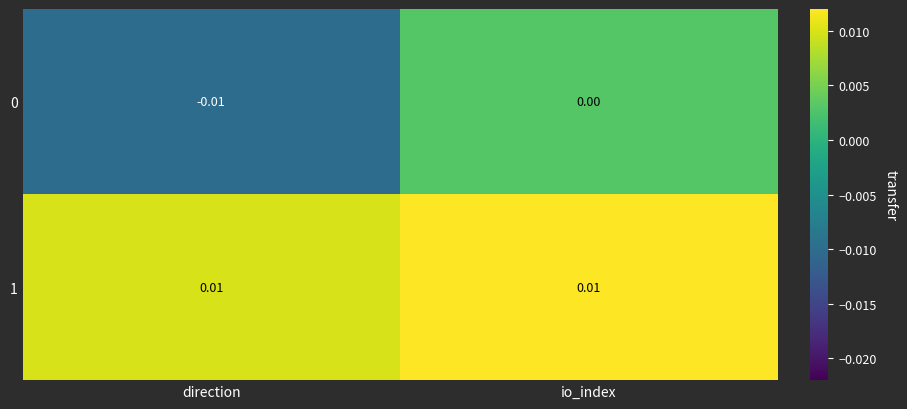

Which series has the largest total across all categories?

1